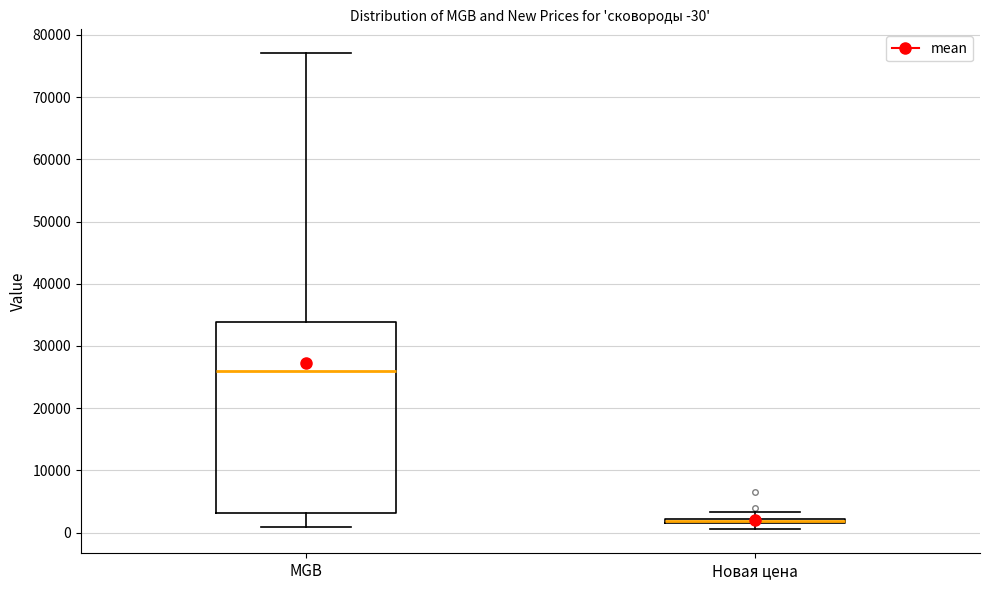

Which box has the lowest median line?

Новая цена